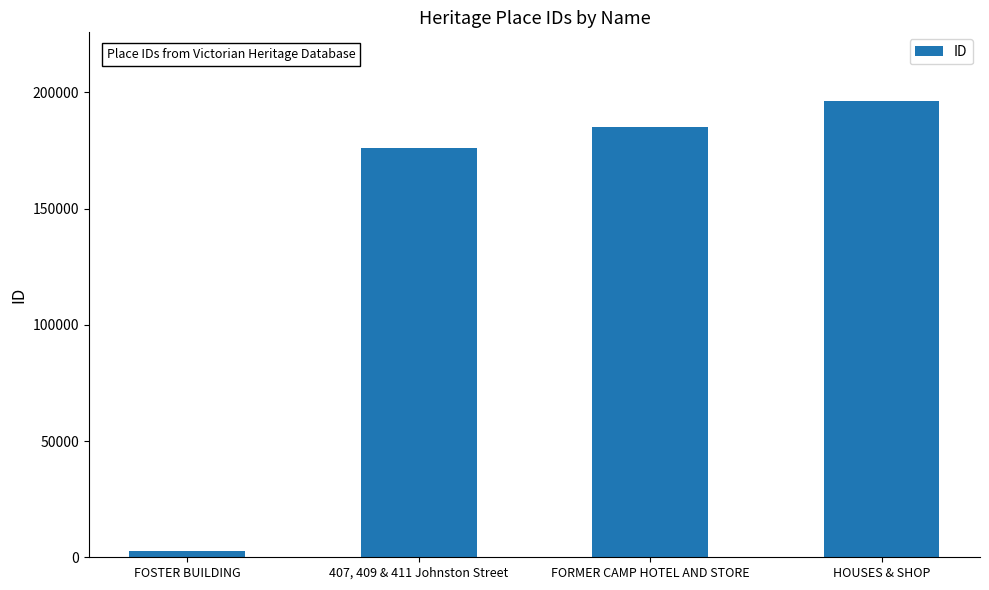

The value at HOUSES & SHOP is 112942. True or false?

False